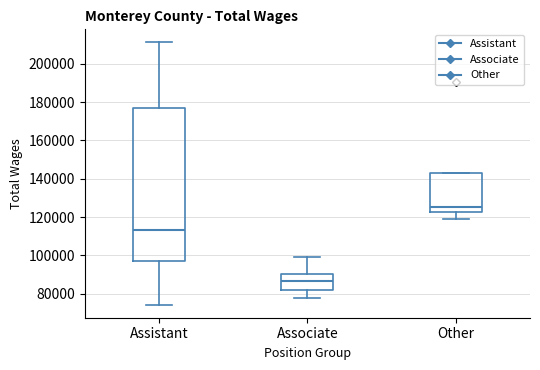

Reading left to right, transcribe this box plot: for each box, give where its median line is, the range the box spans, and where its two whiskers end, as read against the y-axis. The values are not printed on the chart, so give them approximately, as read against the axis.

Assistant: median 114000, box 96000 to 178000, whiskers 74000 to 212000
Associate: median 86000, box 82000 to 90000, whiskers 78000 to 100000
Other: median 126000, box 122000 to 142000, whiskers 120000 to 142000